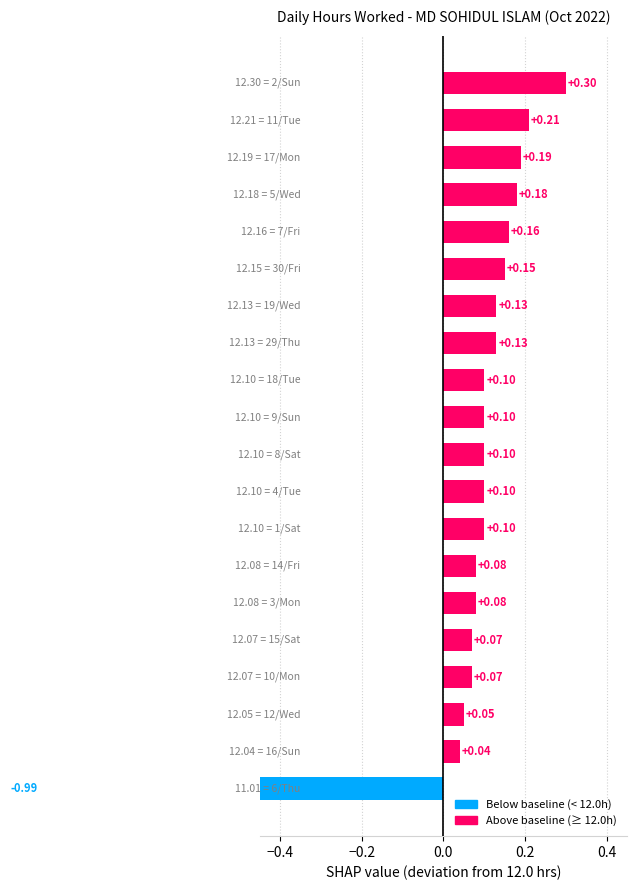

What is the sum of the values at 0.2 and 18?

0.3